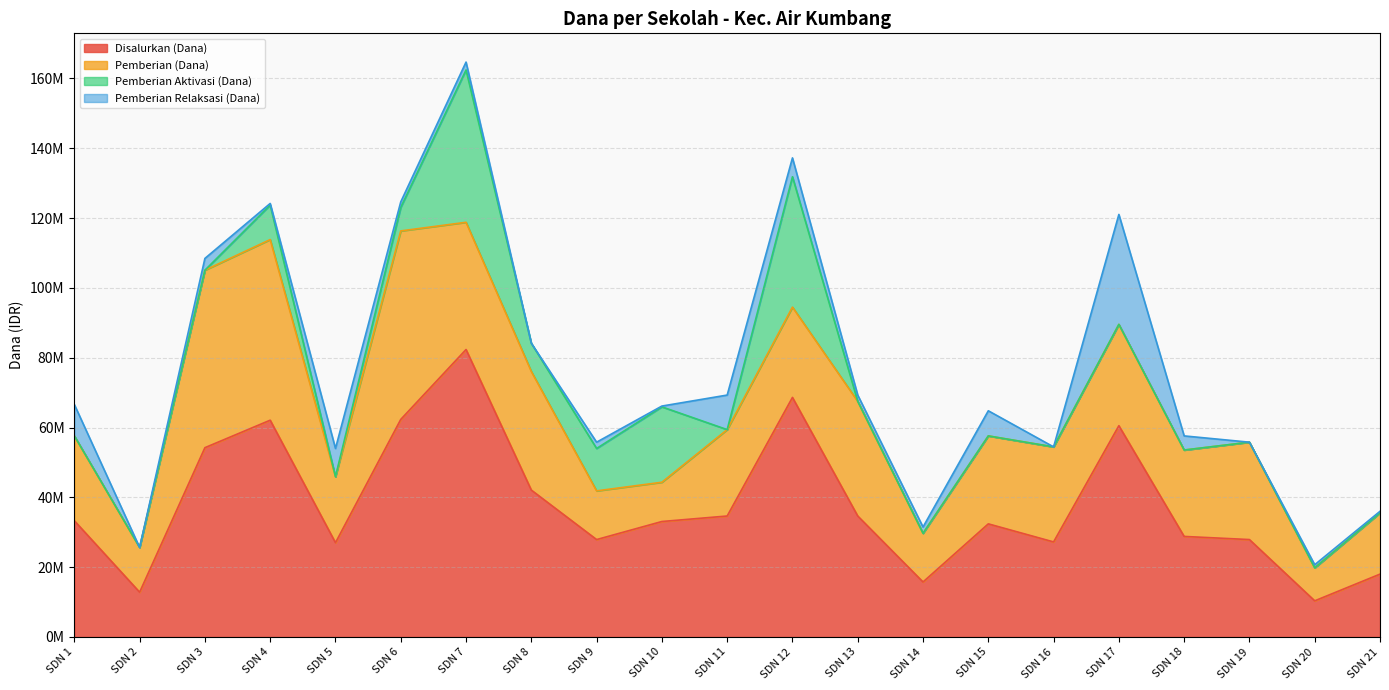

Is the value of Pemberian Relaksasi (Dana) at SDN 9 greater than the value of Disalurkan (Dana) at SDN 5?

No